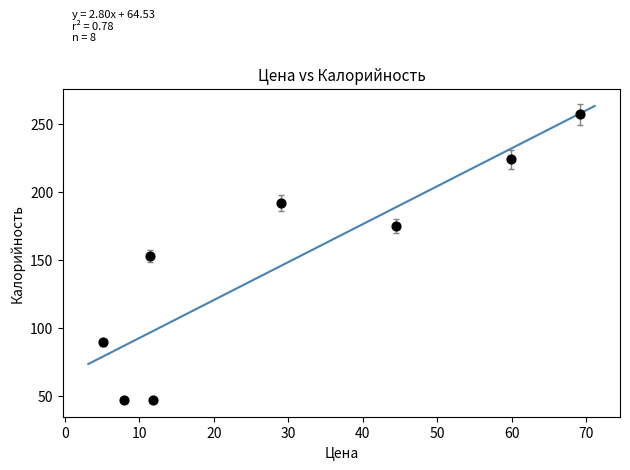

What is the range of Y values (max minus min)?

210.5